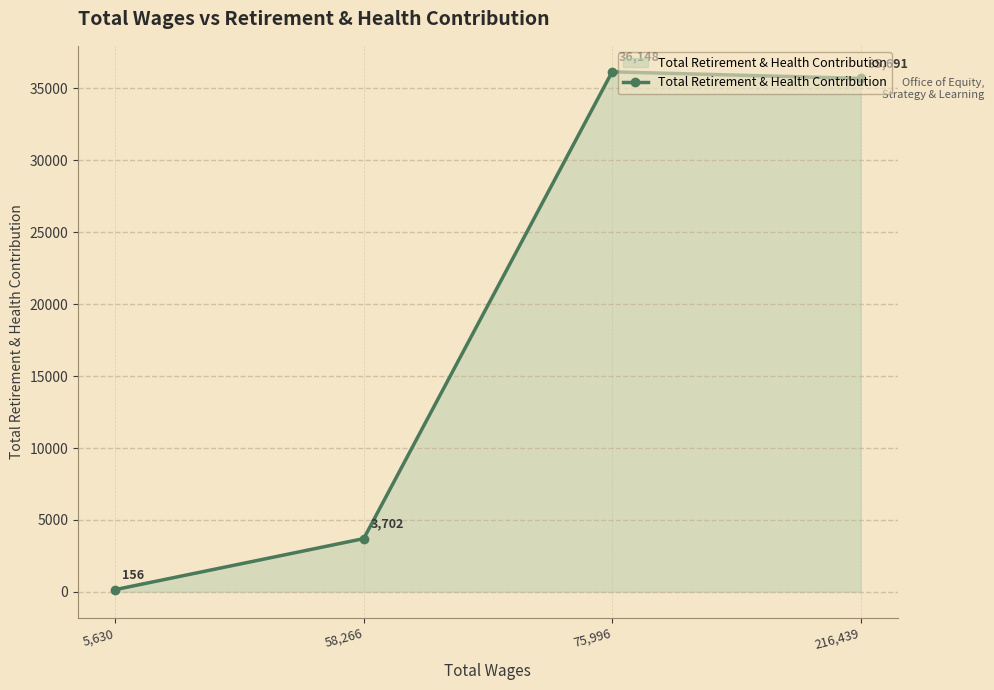

What is the label of the 2nd point from the left?

58,266